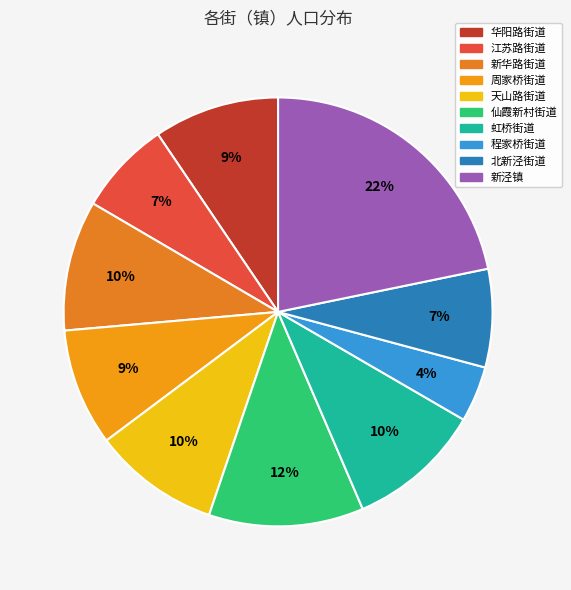

Do 虹桥街道 and 北新泾街道 together represent more than half of the pie?

No